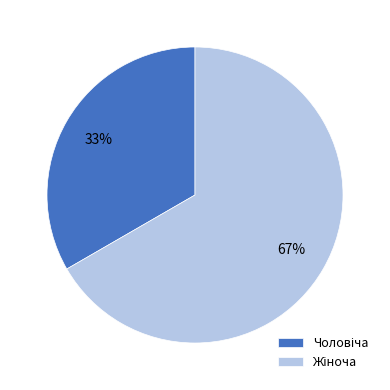

To the nearest percent, what is the average slice percentage?

50%